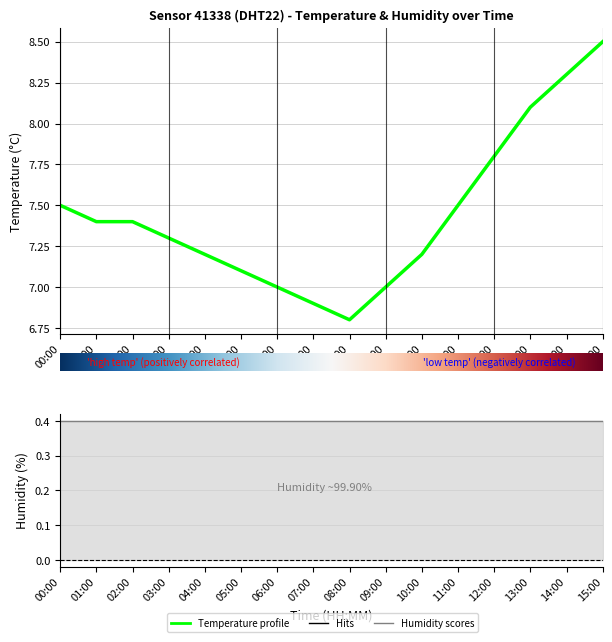

List the labels in order of value, smallest first.

08:00, 07:00, 06:00, 09:00, 05:00, 04:00, 10:00, 03:00, 01:00, 02:00, 00:00, 11:00, 12:00, 13:00, 14:00, 15:00